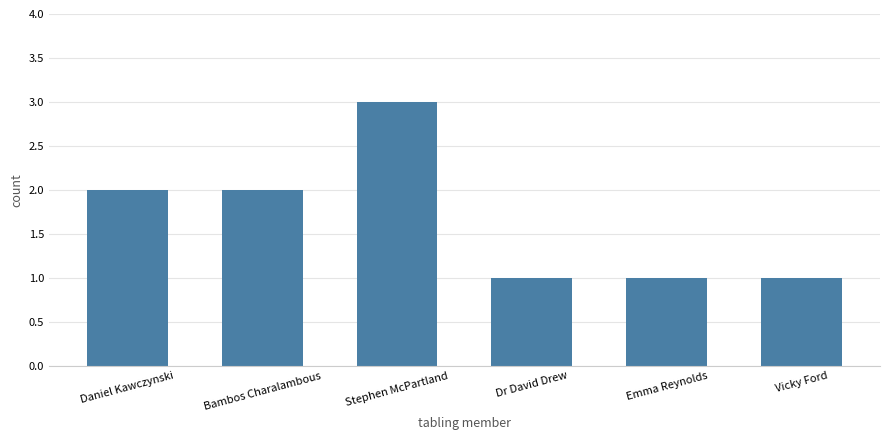

Reading right to left, extract all data points from this chart.

Vicky Ford=1	Emma Reynolds=1	Dr David Drew=1	Stephen McPartland=3	Bambos Charalambous=2	Daniel Kawczynski=2